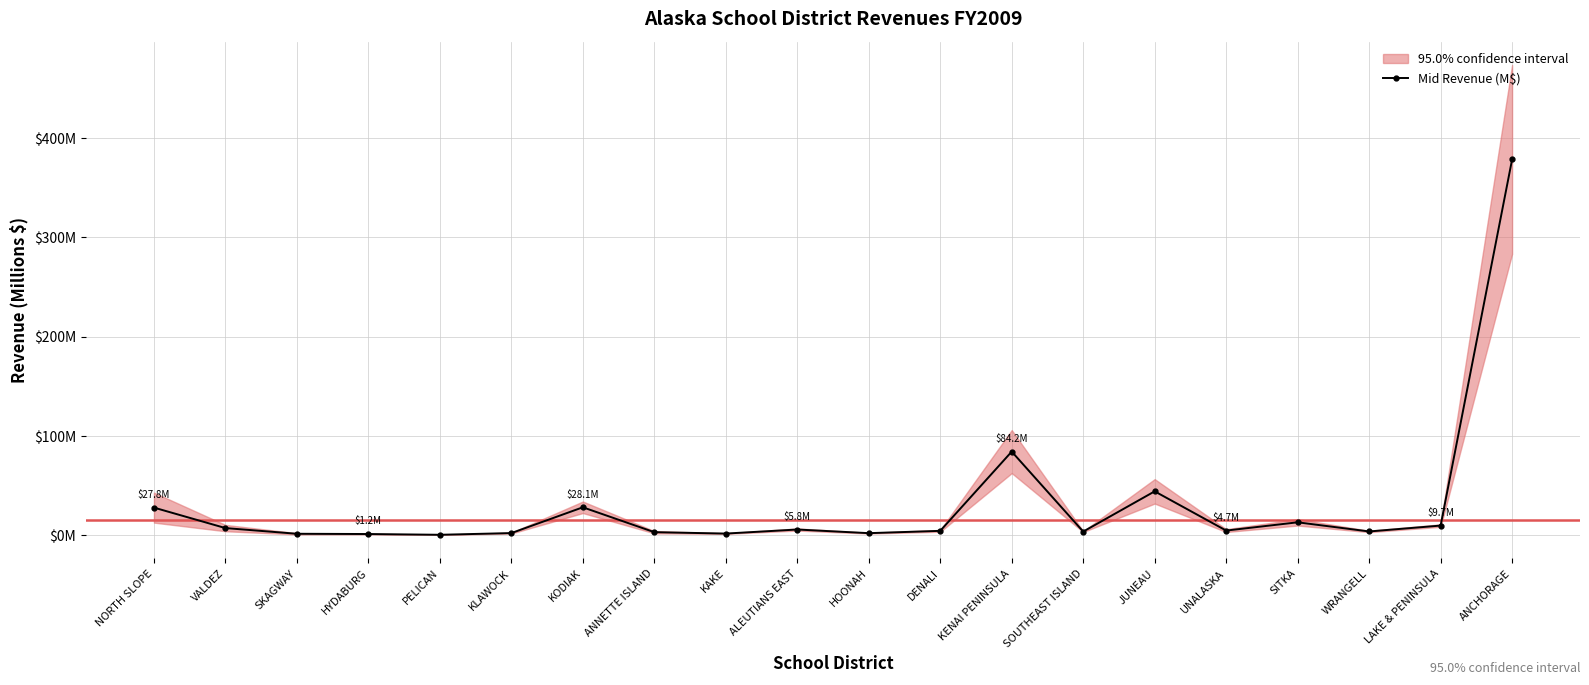

At which label does the data first exceed 4?

NORTH SLOPE